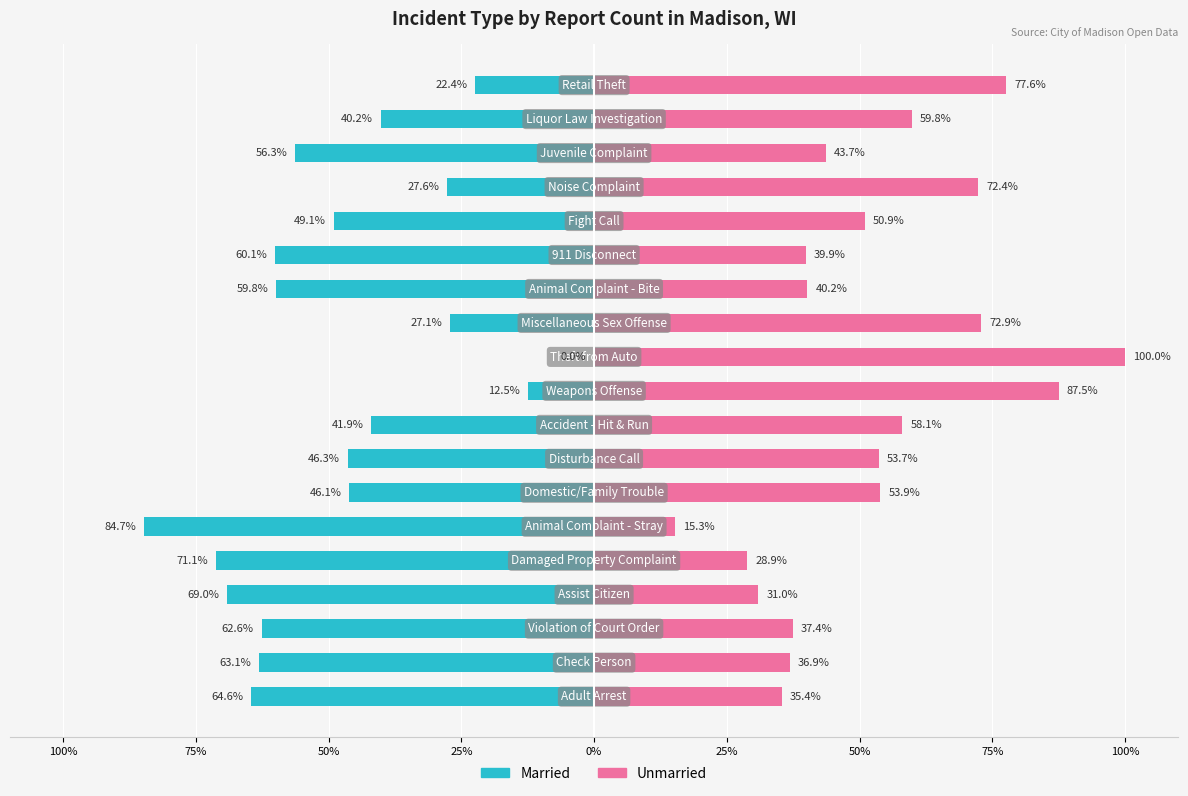

What is the difference between the highest and lowest values at 100%?

100.0